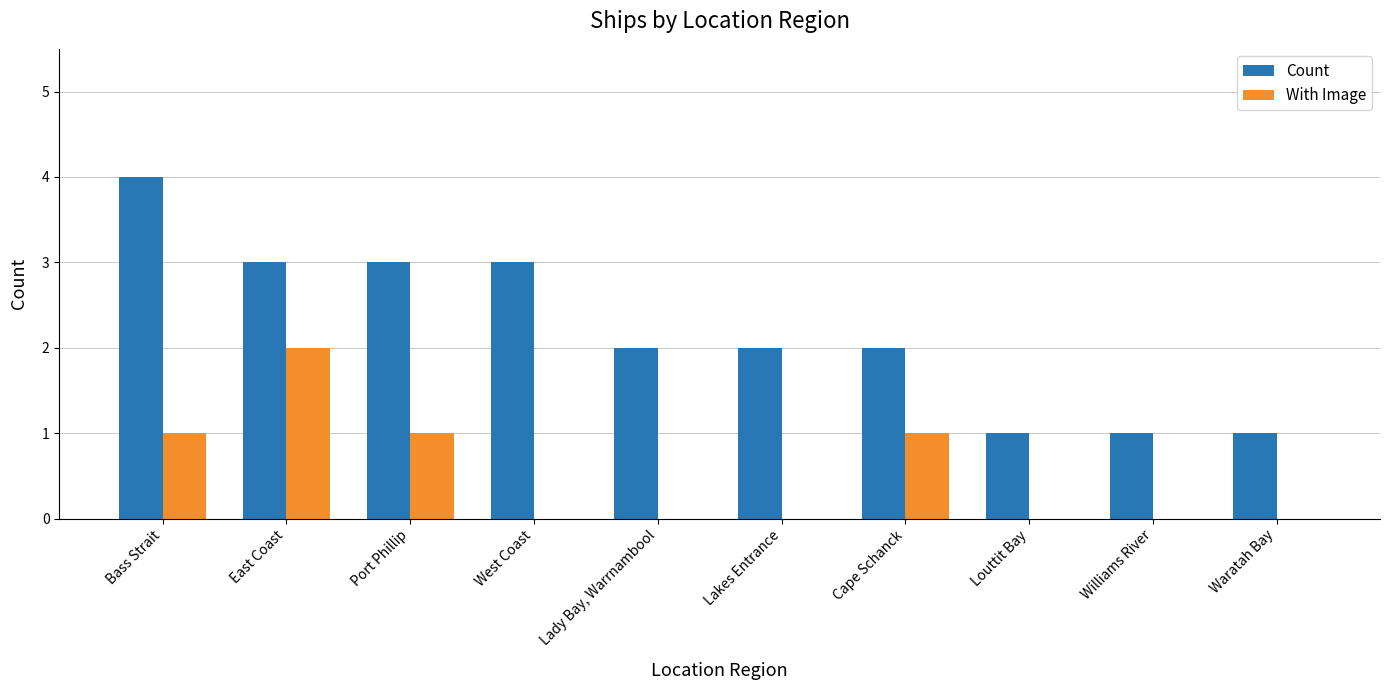

What is the average value of the Count series?

2